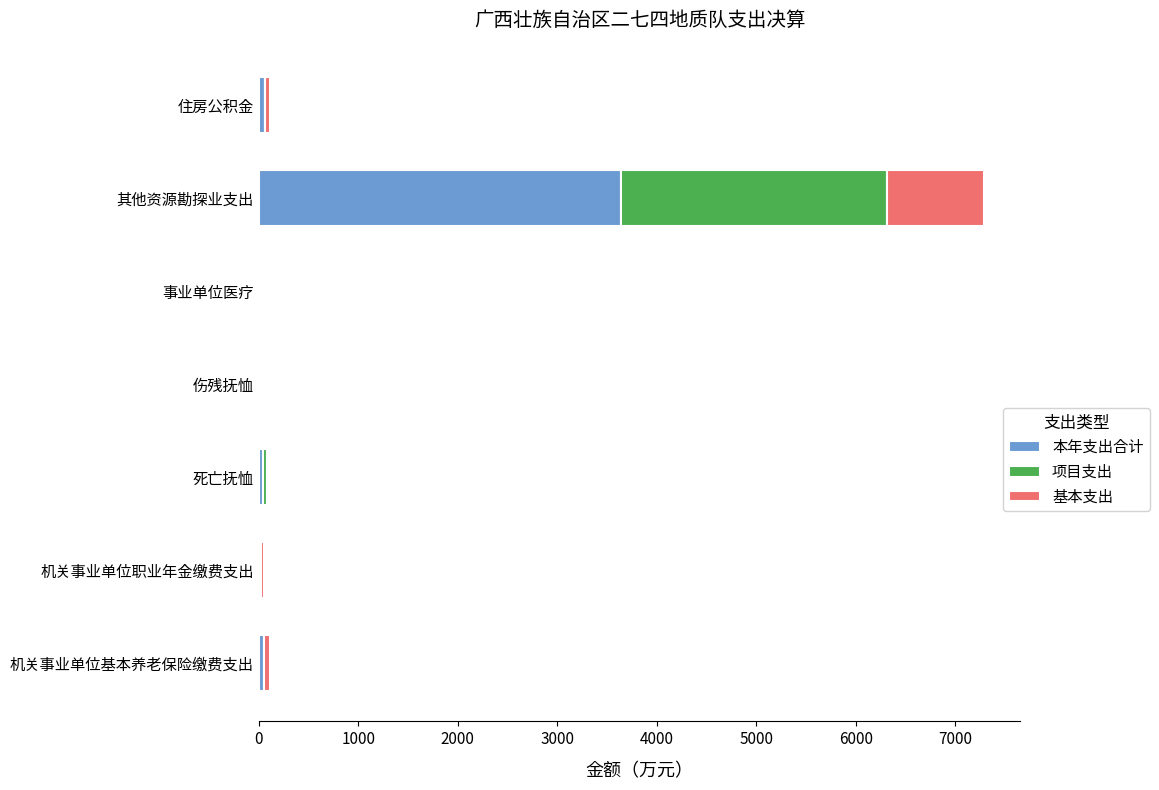

What is the highest value of the 本年支出合计 series?

3645.0